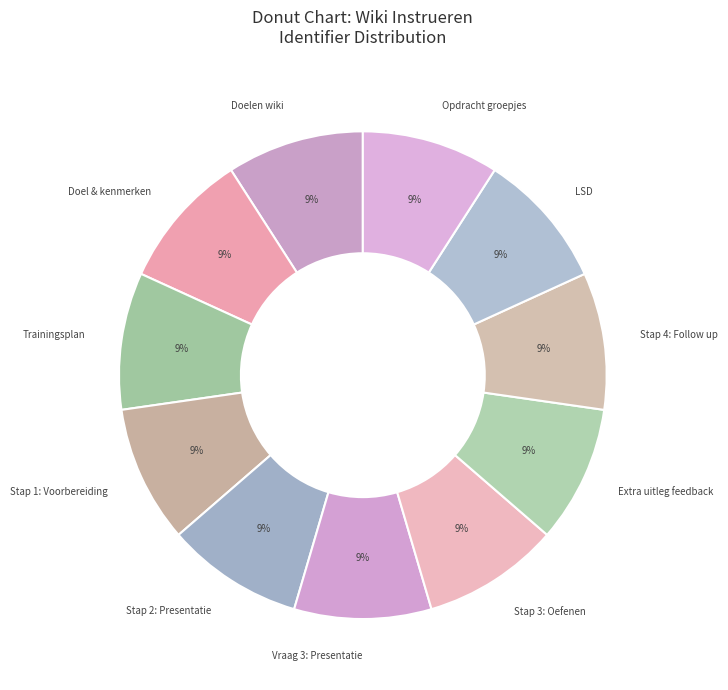

Is it true that Stap 3: Oefenen is 9% of the pie?

True